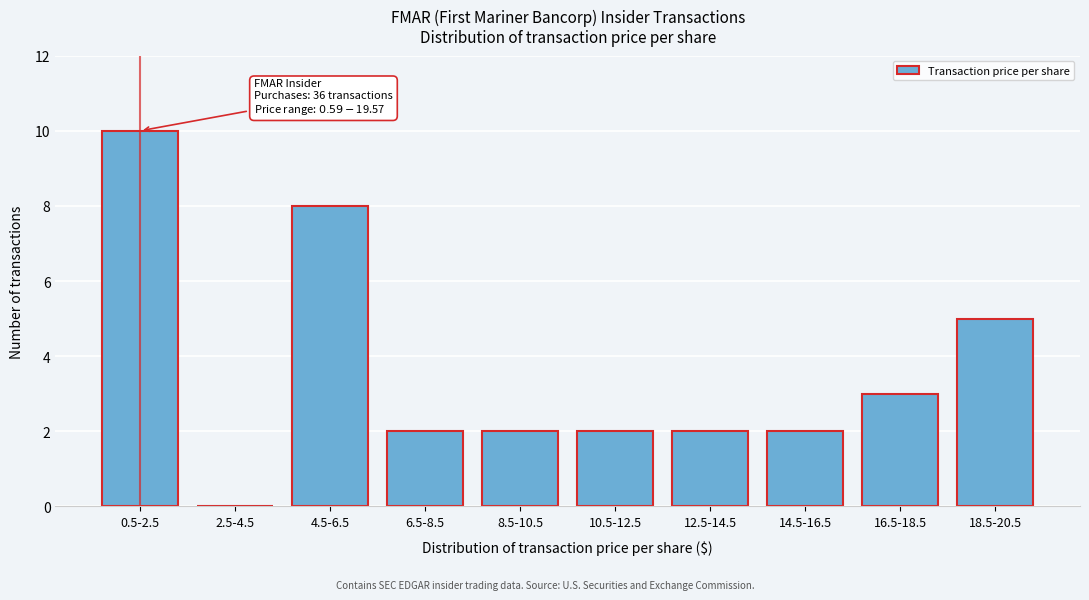

Reading right to left, what are all the values shown in this chart?

18.5-20.5=5	16.5-18.5=3	14.5-16.5=2	12.5-14.5=2	10.5-12.5=2	8.5-10.5=2	6.5-8.5=2	4.5-6.5=8	2.5-4.5=0	0.5-2.5=10